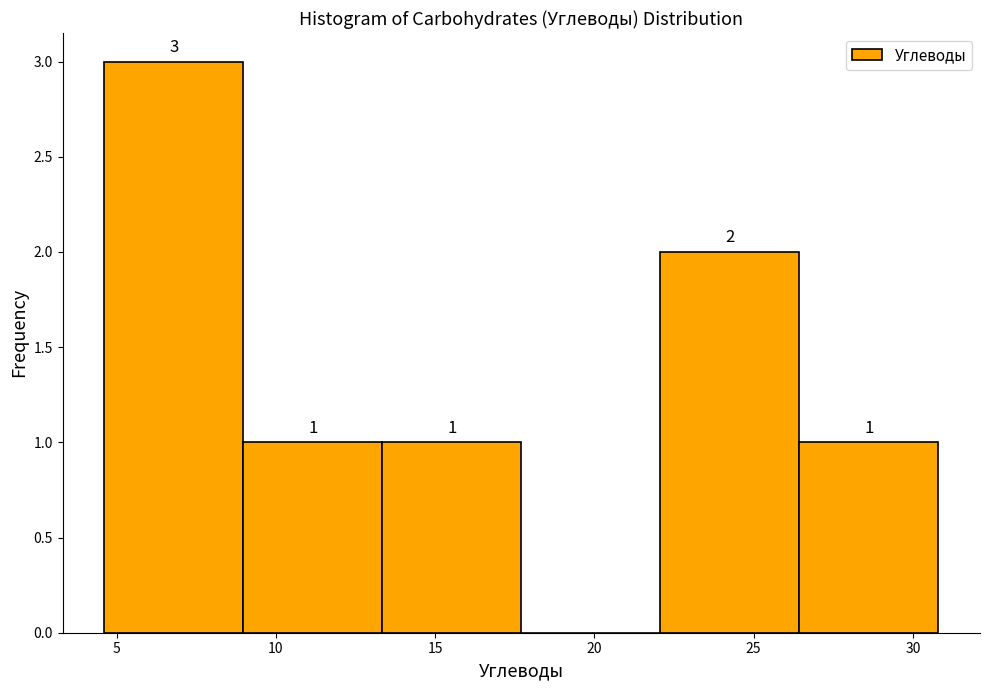

Which range on the x-axis has the tallest bar?

4.5 to 9.0